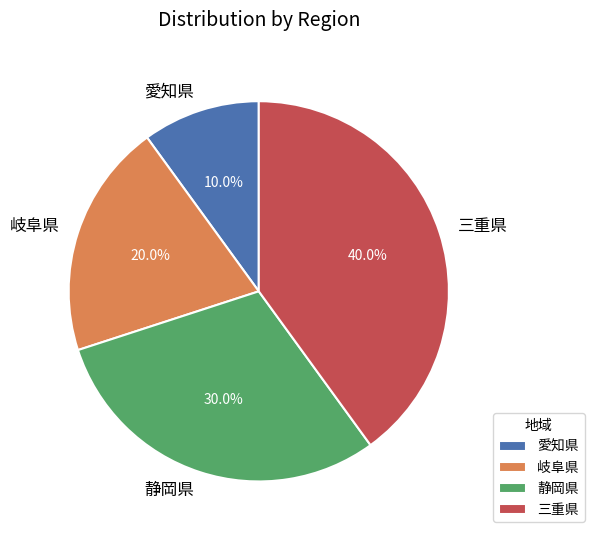

Which slice is the smallest?

愛知県